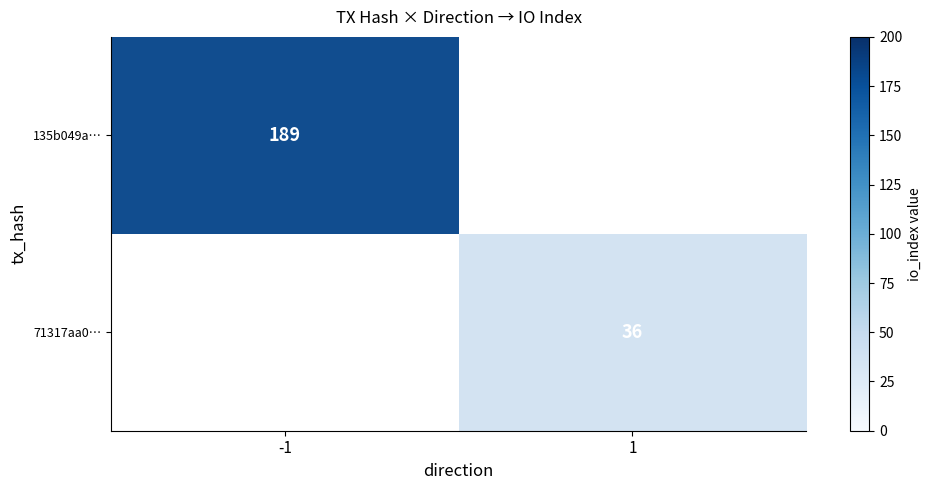

How many categories are shown in the chart?

2